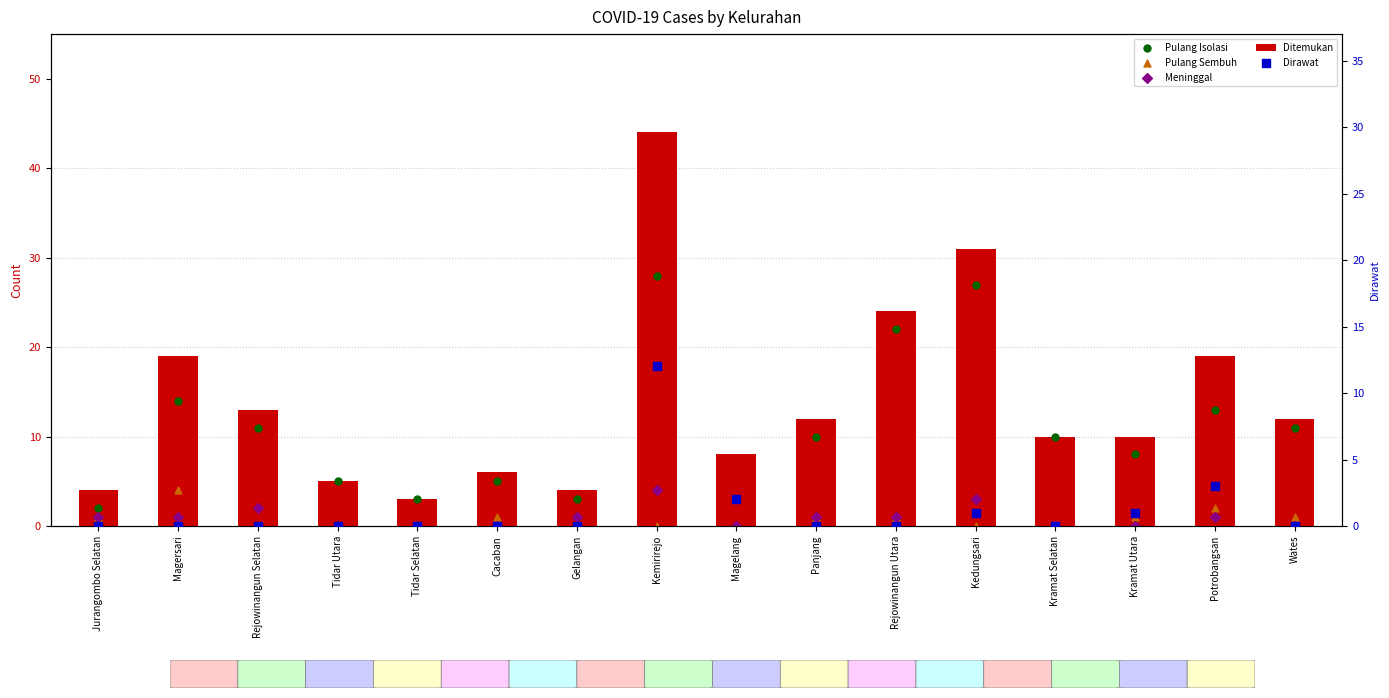

Which series contains the lowest Y value?

Pulang Sembuh